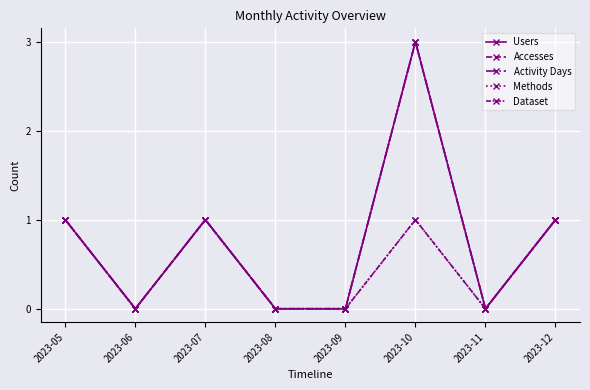

List the series in order of their peak value, lowest first.

Methods, Dataset, Users, Accesses, Activity Days